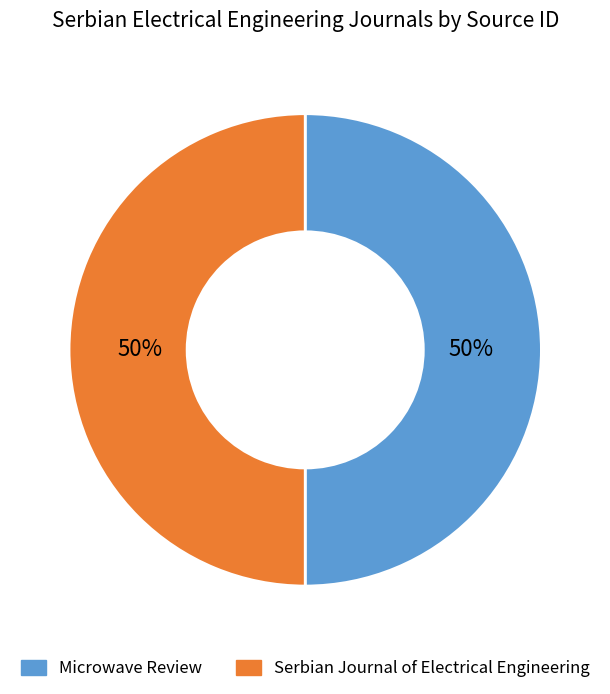

The Microwave Review slice represents 56% of the pie. True or false?

False